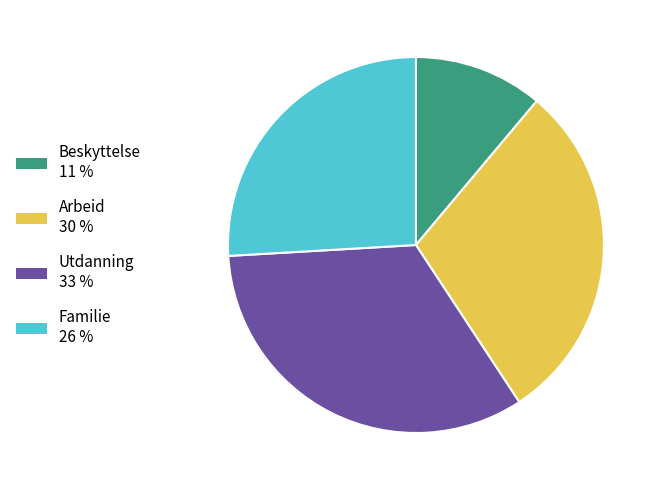

Is there a majority slice in this chart?

No